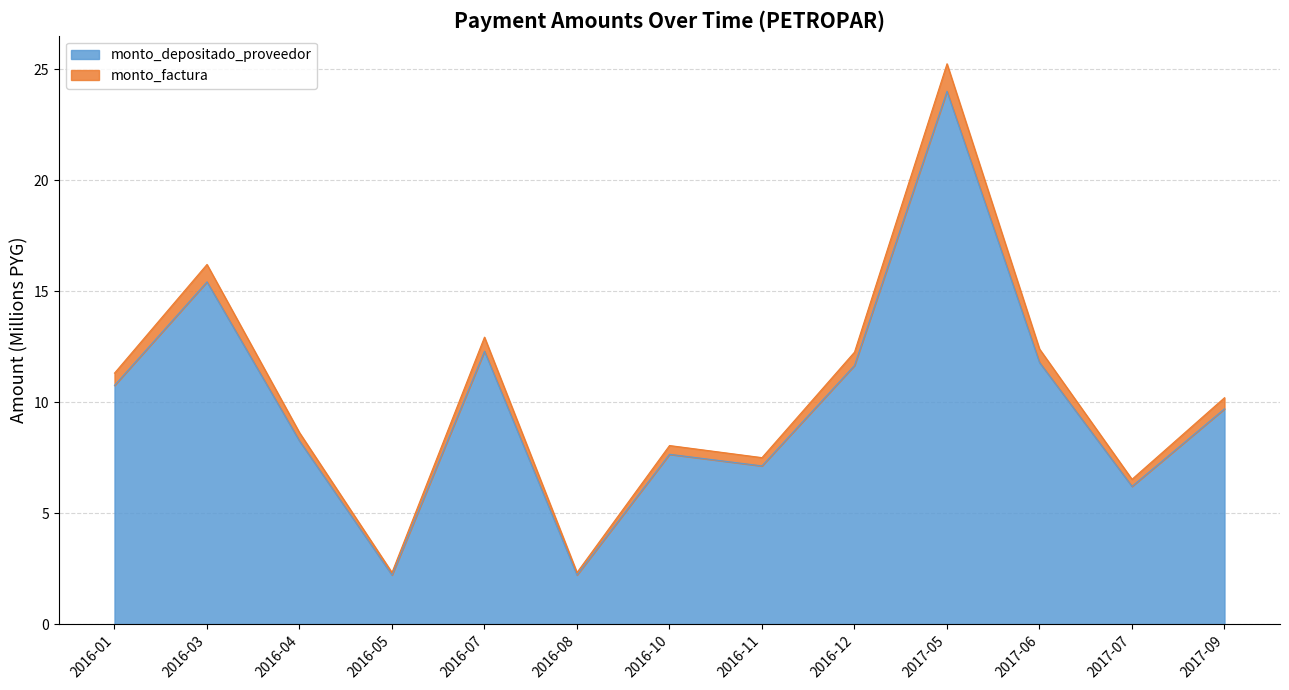

Which category has the lowest value in the monto_factura series?

2016-05